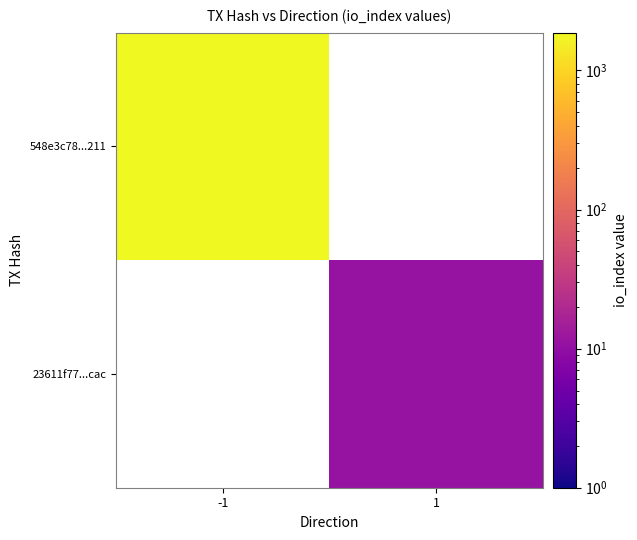

What is the greatest value displayed?

1869.0